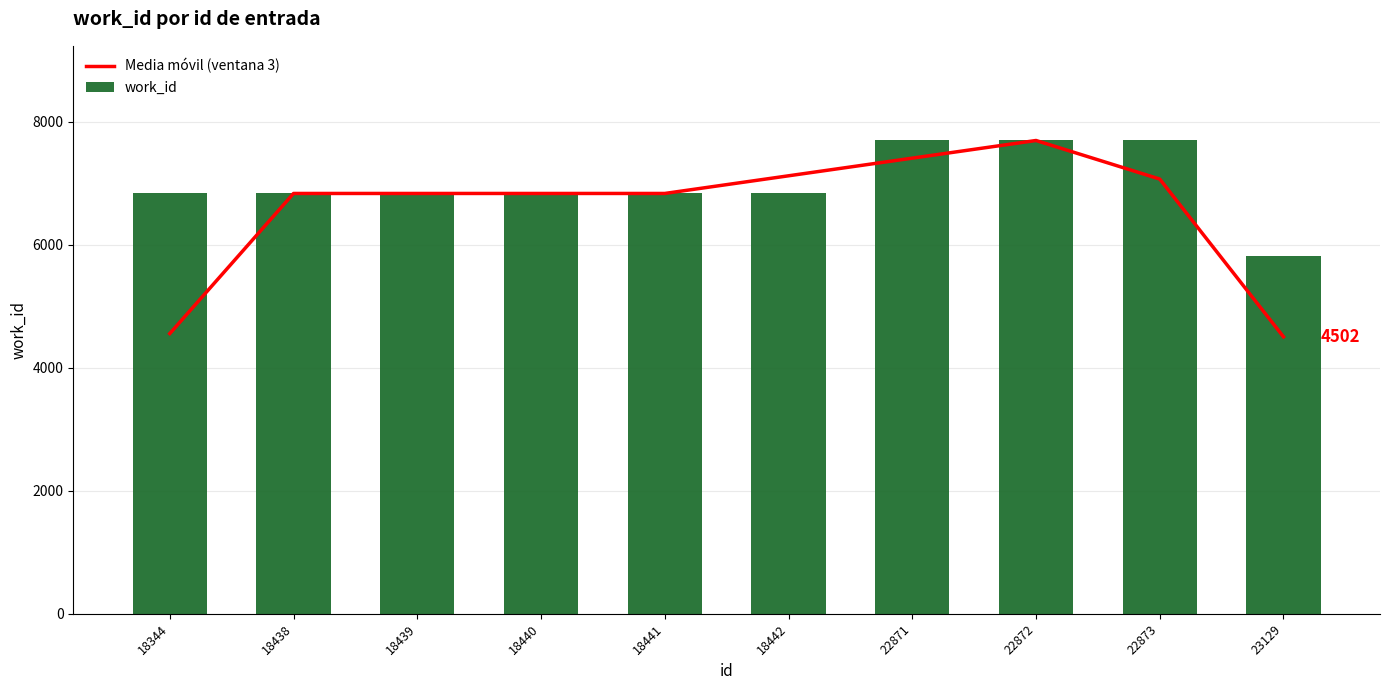

List the series in order of their overall mean, highest first.

work_id, Media móvil (ventana 3)